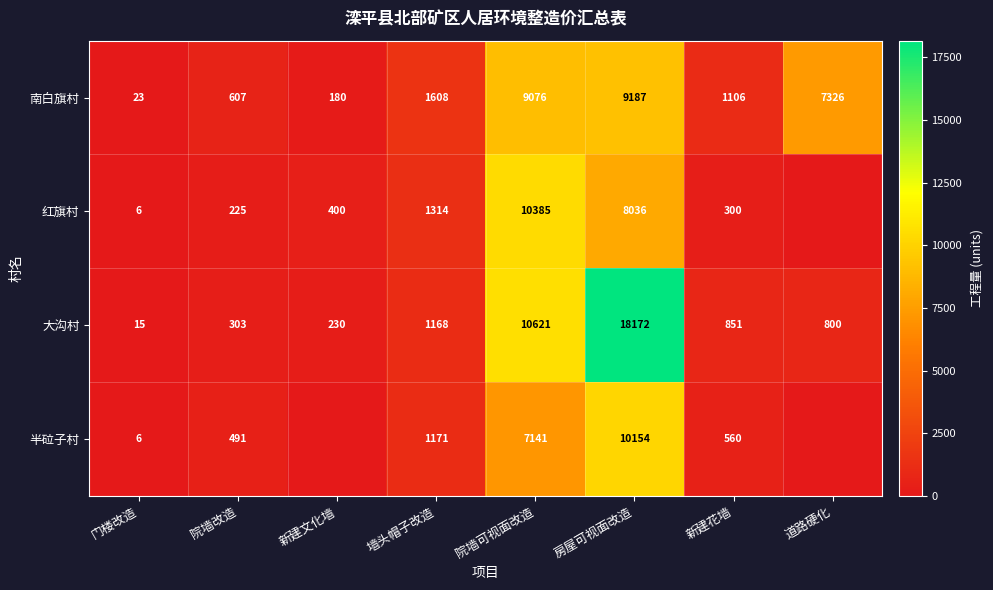

True or false: 红旗村 has a value of 6 at 门楼改造.

True